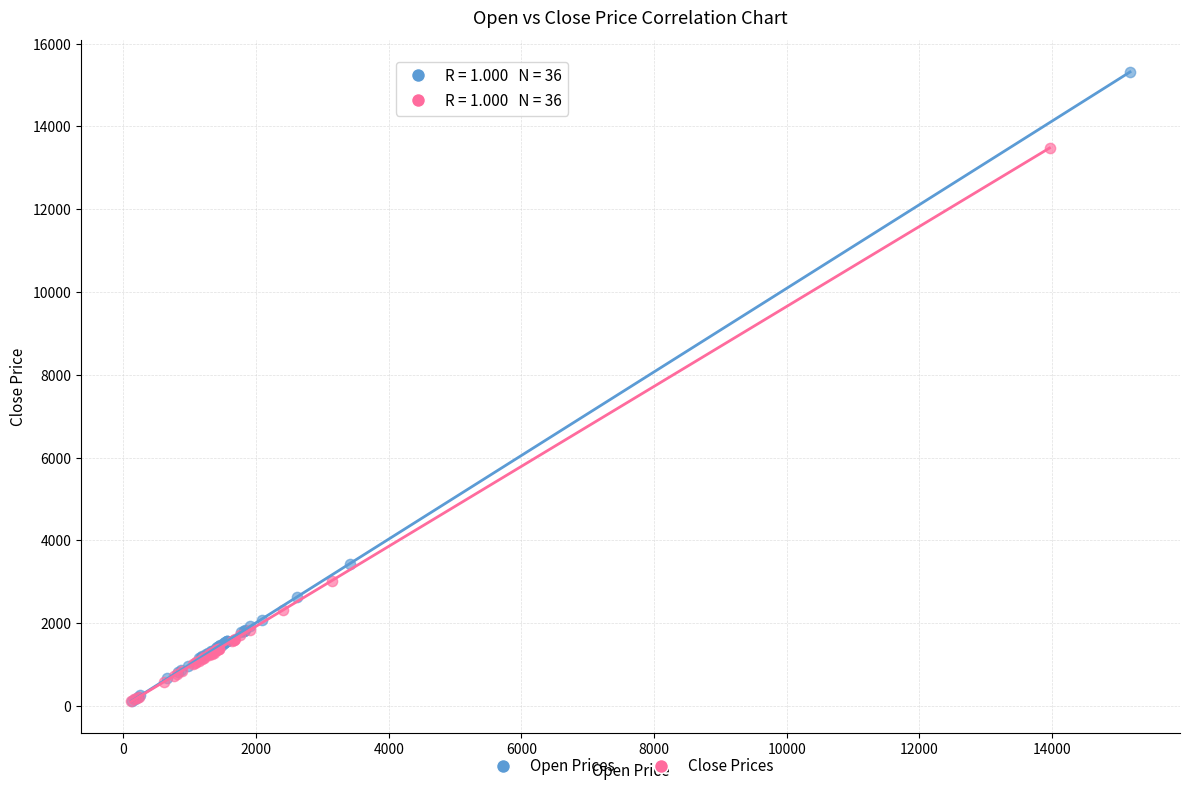

Which series has the widest spread of Y values?

Open Prices